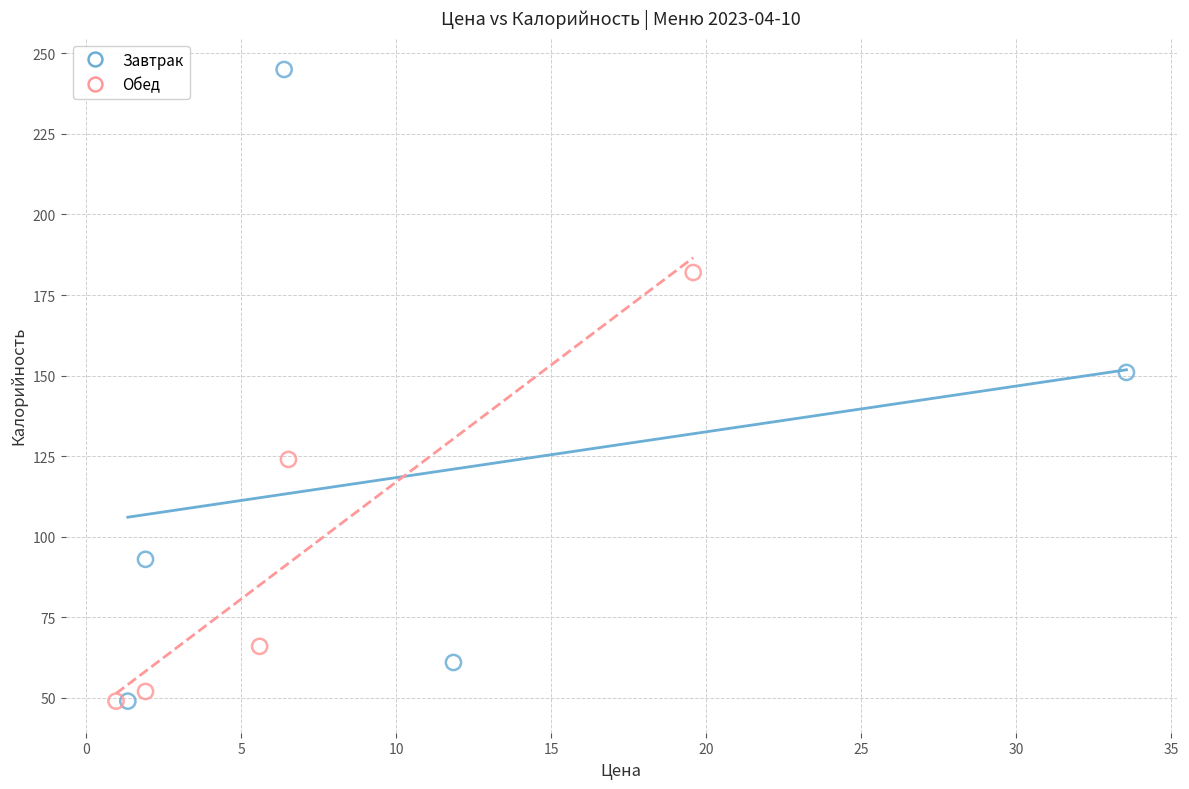

Which series has the widest spread of Y values?

Завтрак